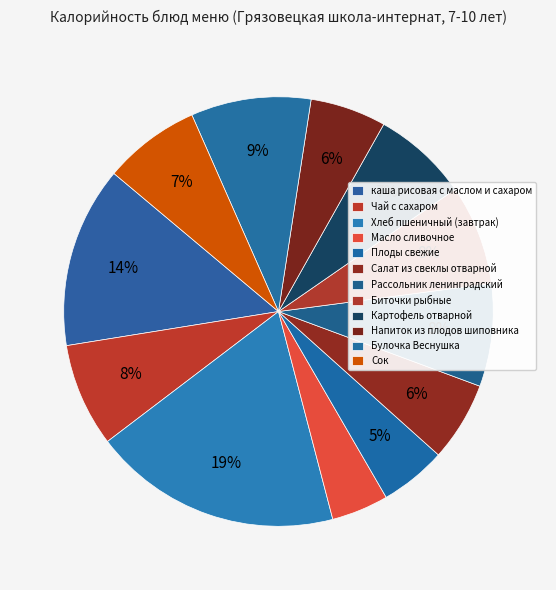

To the nearest percent, what is the combined percentage of Булочка Веснушка and Хлеб пшеничный (завтрак)?

28%